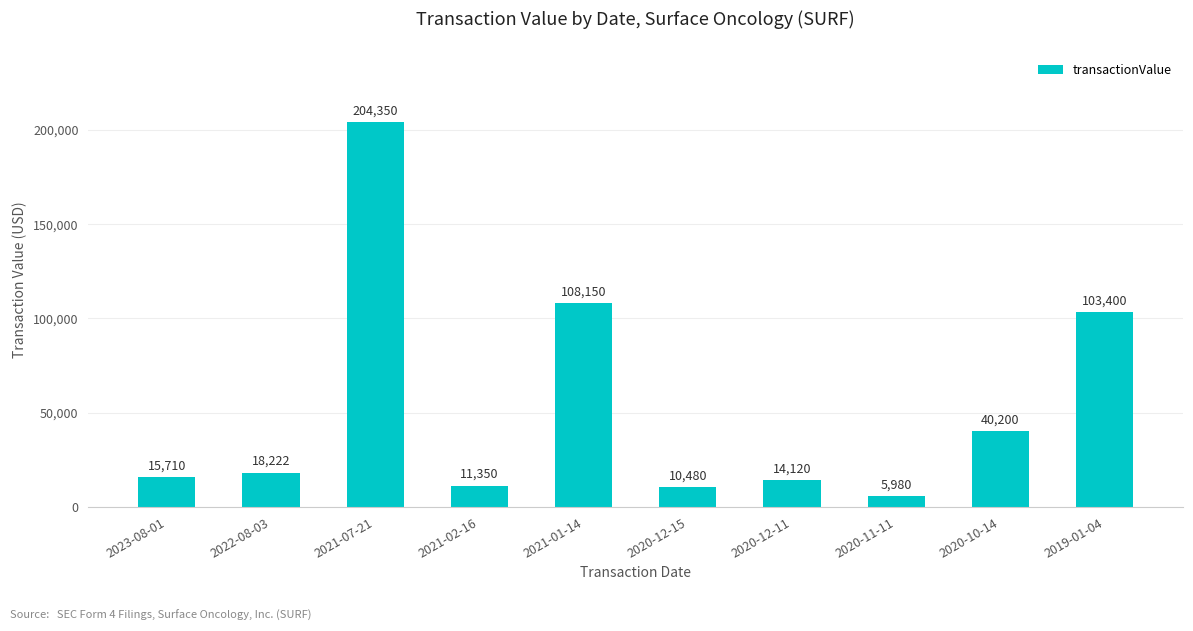

Count the number of data series in this chart.

1